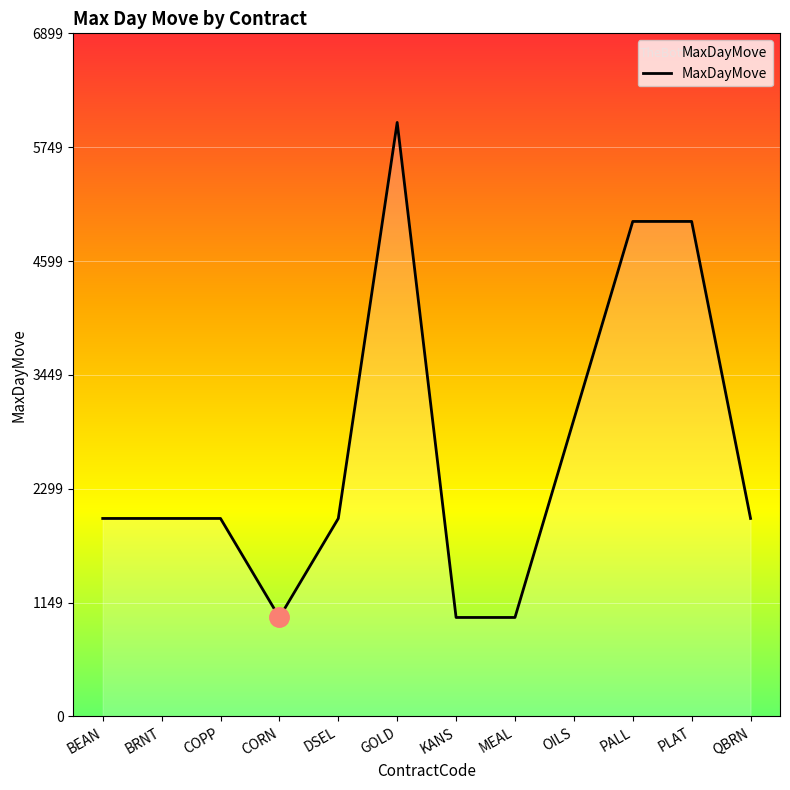

How many distinct data groups are displayed?

1